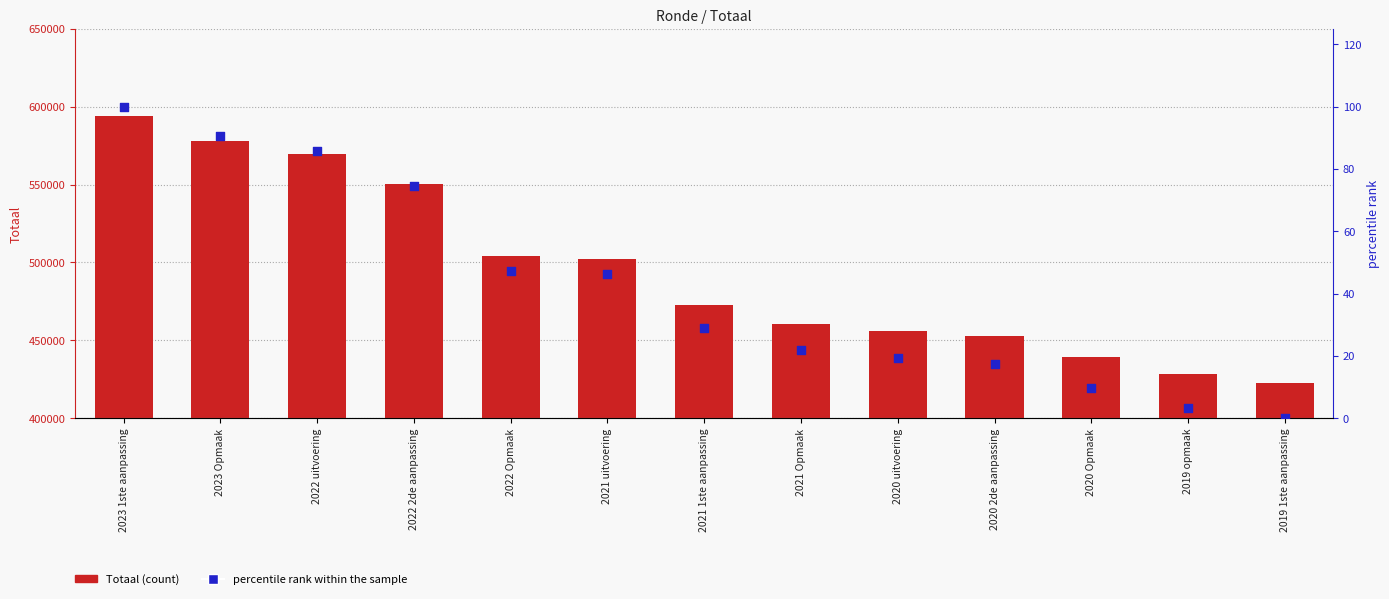

Is the value of Totaal at 2021 1ste aanpassing greater than the value of percentile rank within the sample at 2023 1ste aanpassing?

Yes